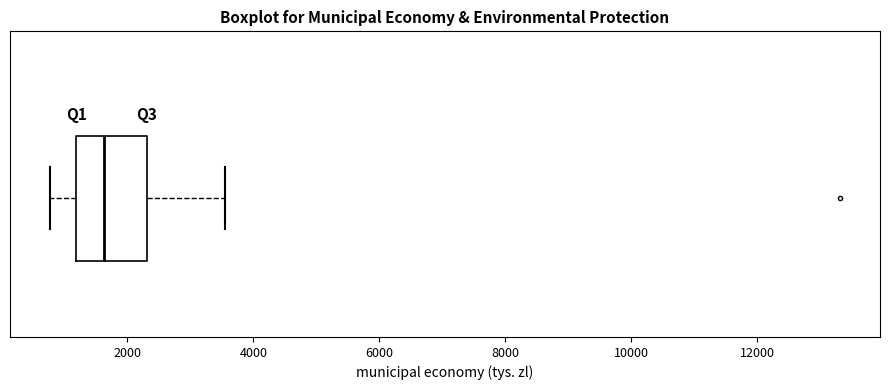

Where does the median line of the box sit on the x-axis? The values are not printed on the chart, so give them approximately, as read against the axis.

1600